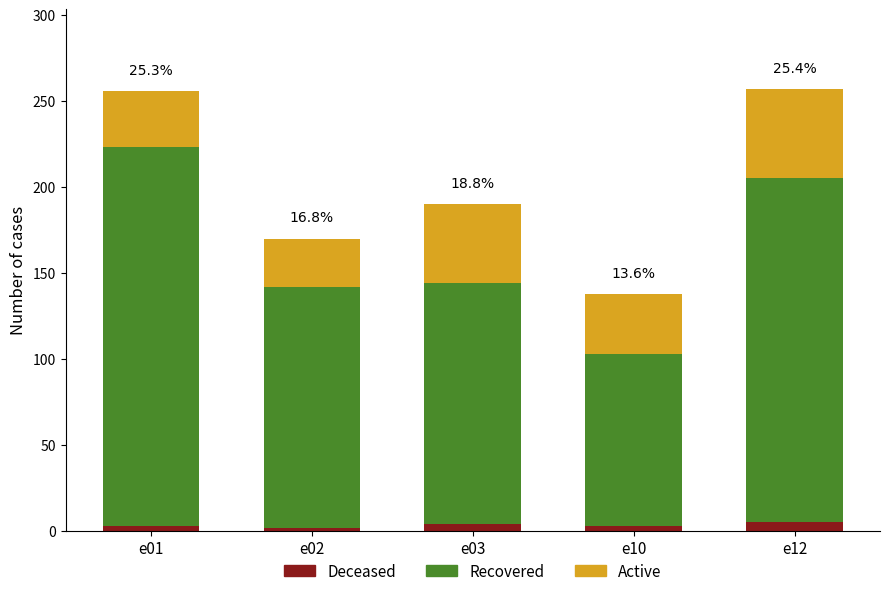

The Deceased series shows 4 at e03. True or false?

True